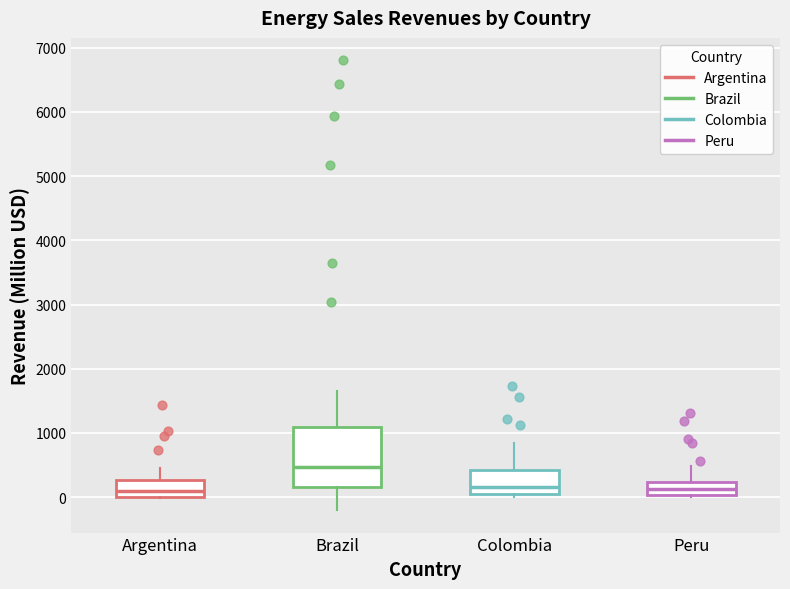

Reading left to right, transcribe this box plot: for each box, give where its median line is, the range the box spans, and where its two whiskers end, as read against the y-axis. The values are not printed on the chart, so give them approximately, as read against the axis.

Argentina: median 100, box 0 to 300, whiskers 0 to 500
Brazil: median 500, box 200 to 1100, whiskers -200 to 1700
Colombia: median 200, box 100 to 400, whiskers 0 to 900
Peru: median 100, box 0 to 200, whiskers 0 (just below the box's lower edge) to 500